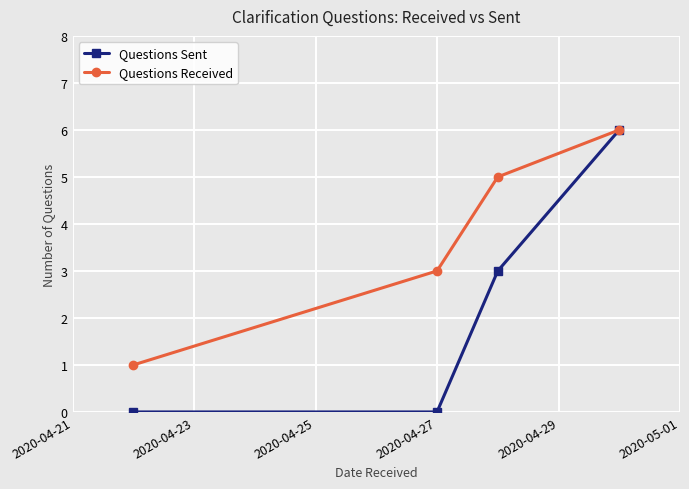

True or false: Questions Received has more than 0 interior local peaks.

False